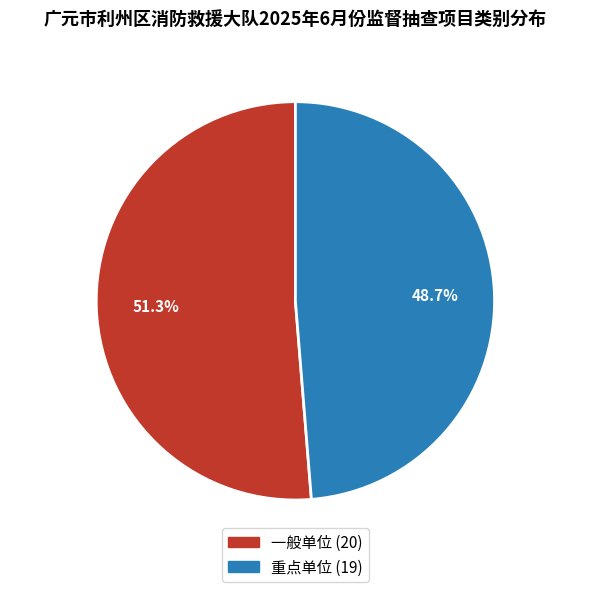

Rank the categories by value from lowest to highest.

重点单位, 一般单位